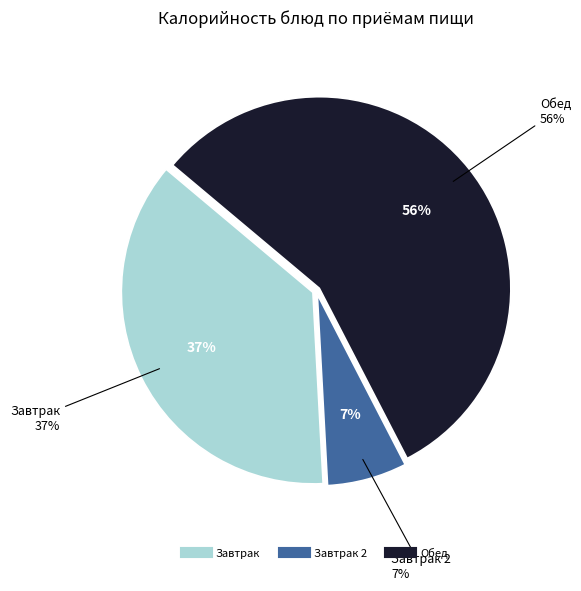

Is Тефтели паровые из говядины the majority of the pie?

No